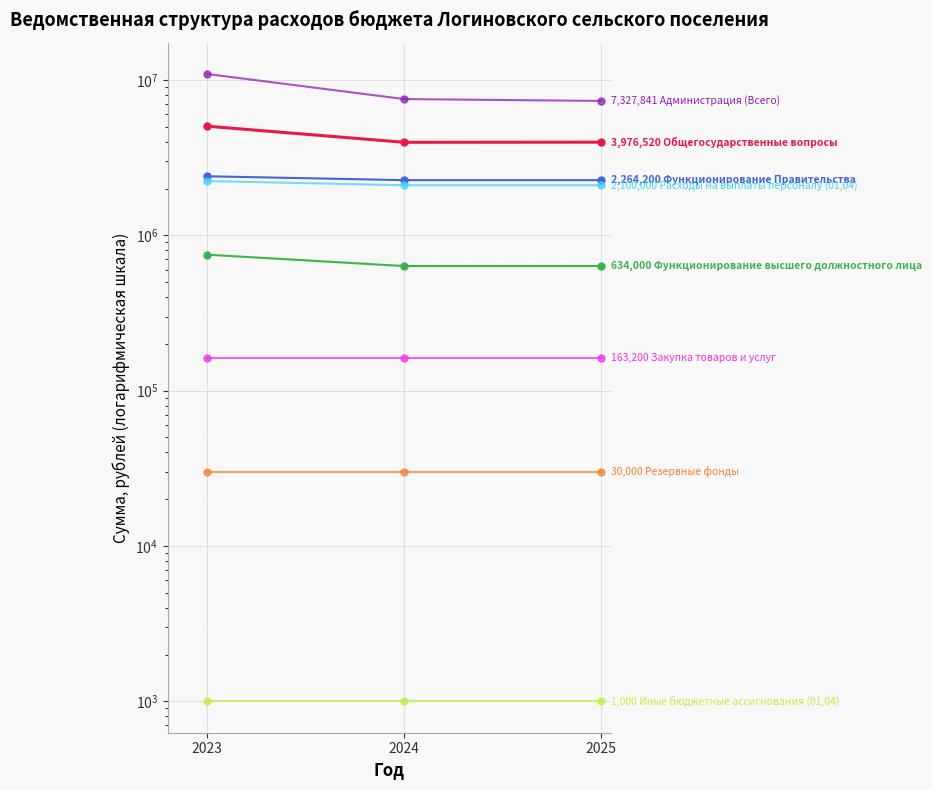

How many categories are shown in the chart?

3